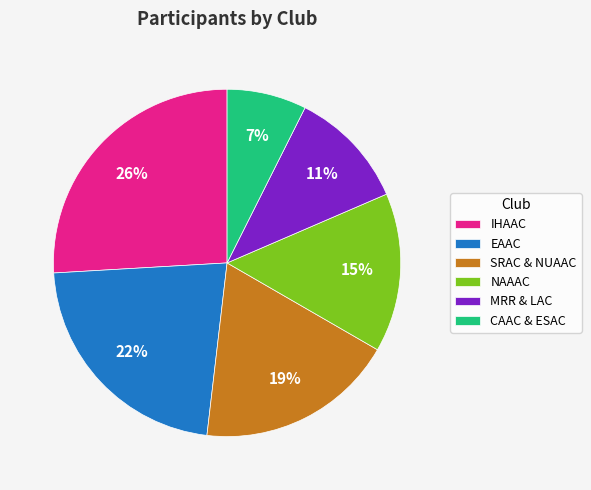

Which category has the smallest portion of the pie?

CAAC & ESAC